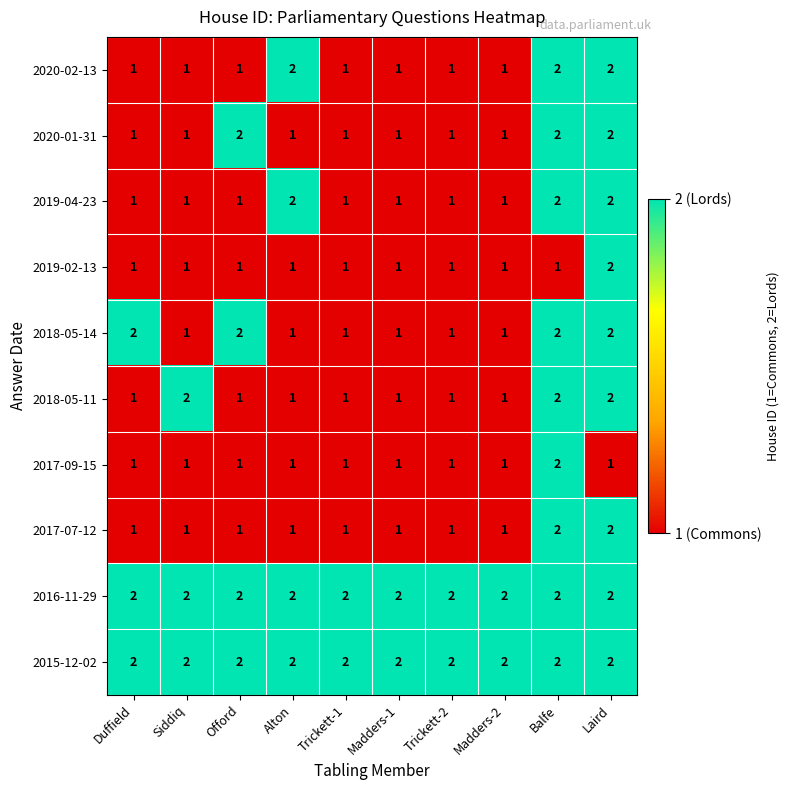

At how many categories does at least one series exceed 1?

10